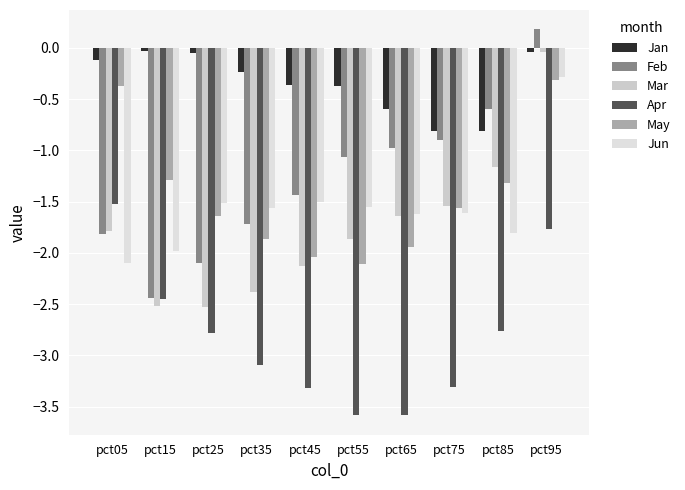

What is the lowest value of the May series?

-2.1